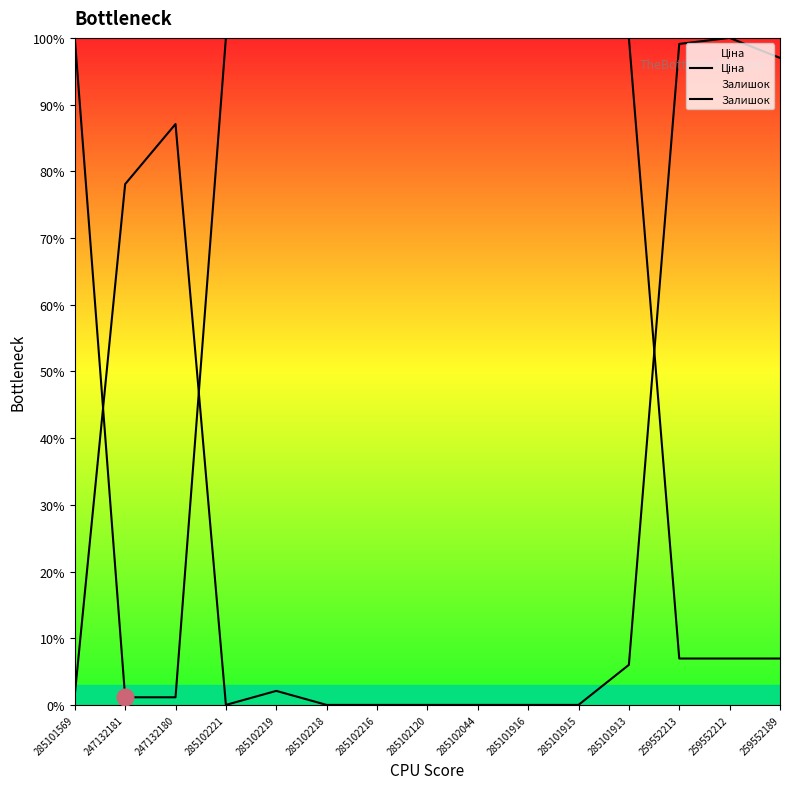

At which category is the sum across all series the highest?

259552212